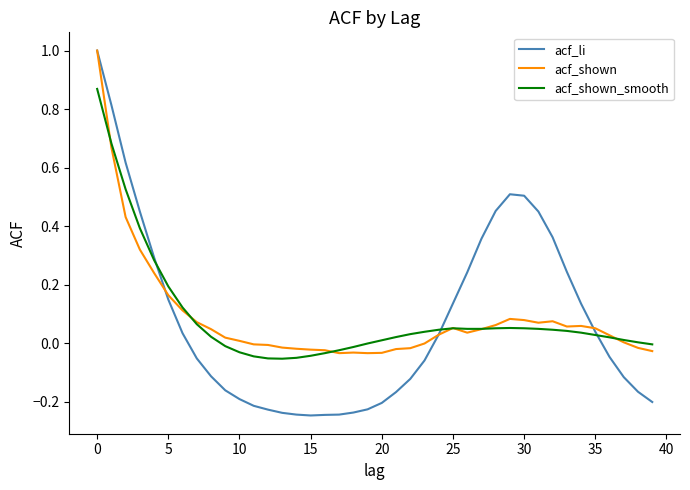

Which series has the widest spread of values?

acf_li